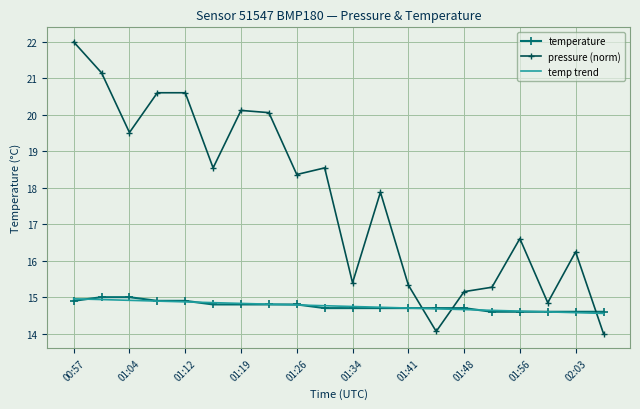

Which series has the largest range (max minus min)?

pressure (norm)